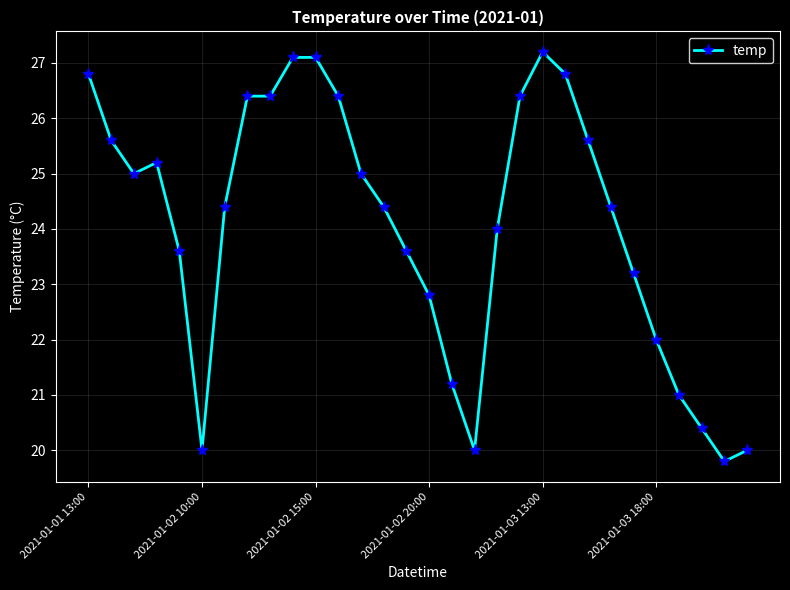

Is this an area chart (filled region under the line)?

No